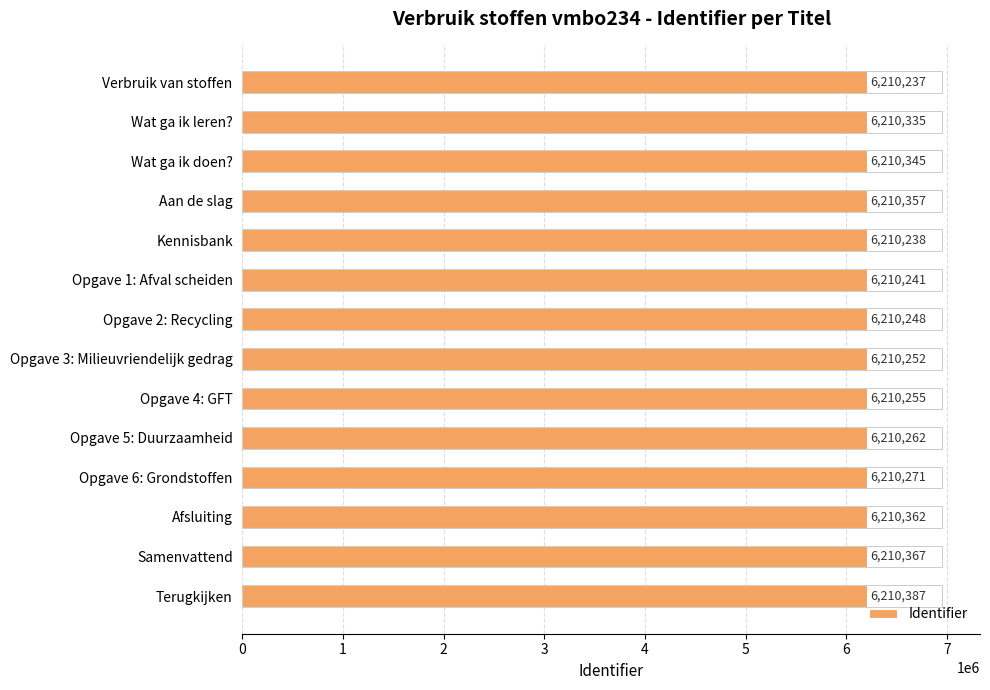

What is the sum of the values at Opgave 3: Milieuvriendelijk gedrag and Opgave 5: Duurzaamheid?

12420514